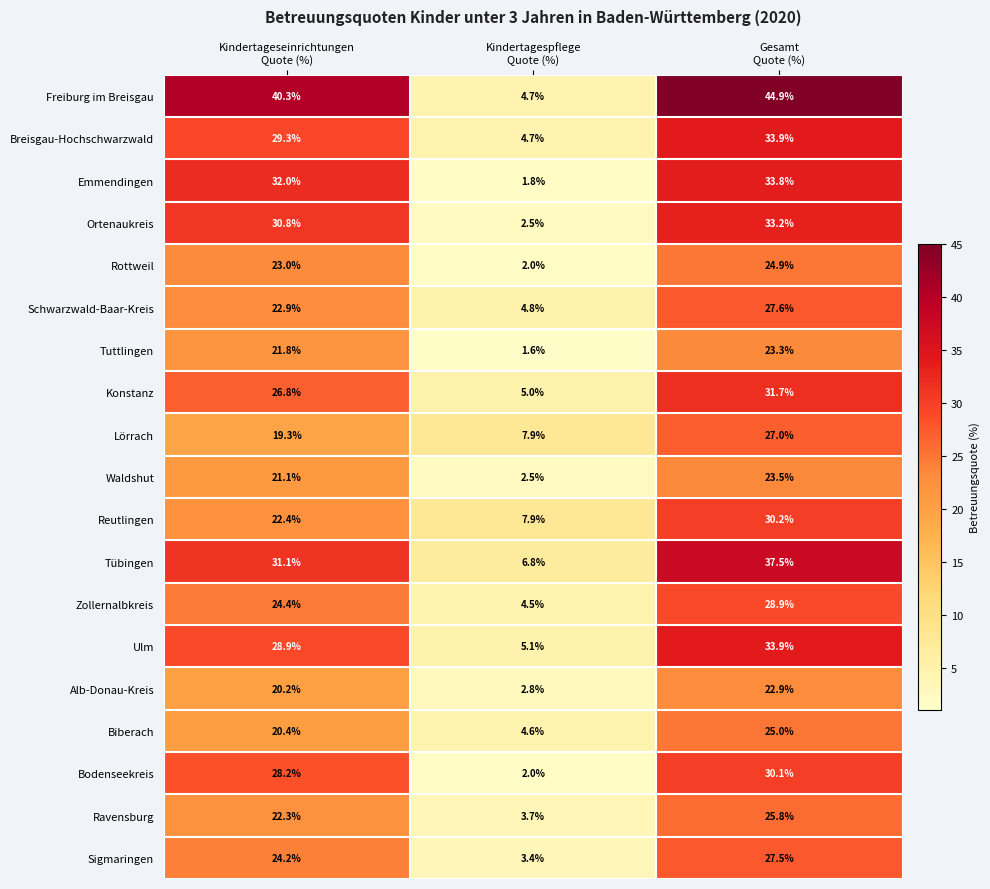

Which series changed the most between Kindertageseinrichtungen
Quote (%) and Gesamt
Quote (%)?

Reutlingen